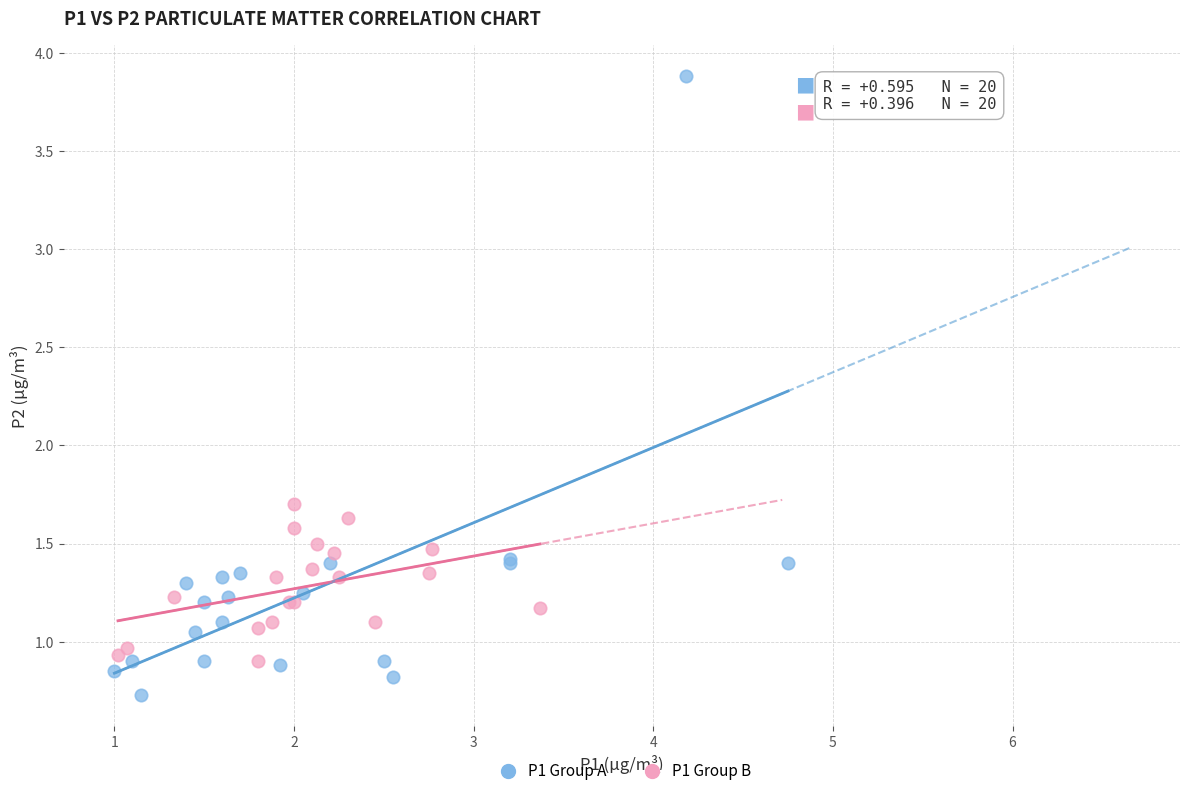

Which series has the widest spread of Y values?

P1 Group A